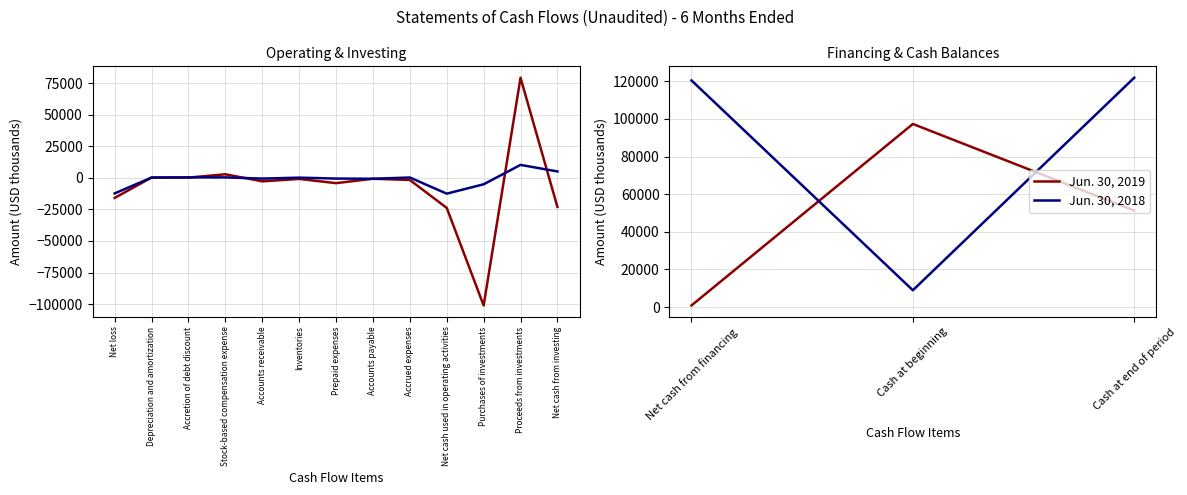

Which series changed the most between Cash at beginning and Cash at end of period?

Jun. 30, 2018